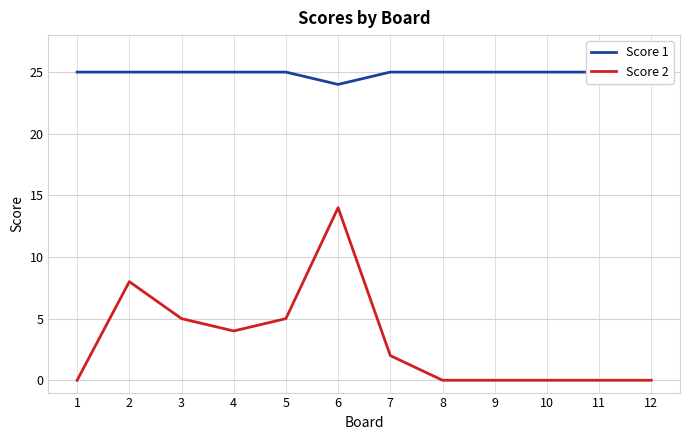

Does the chart display data point markers on the line(s)?

No